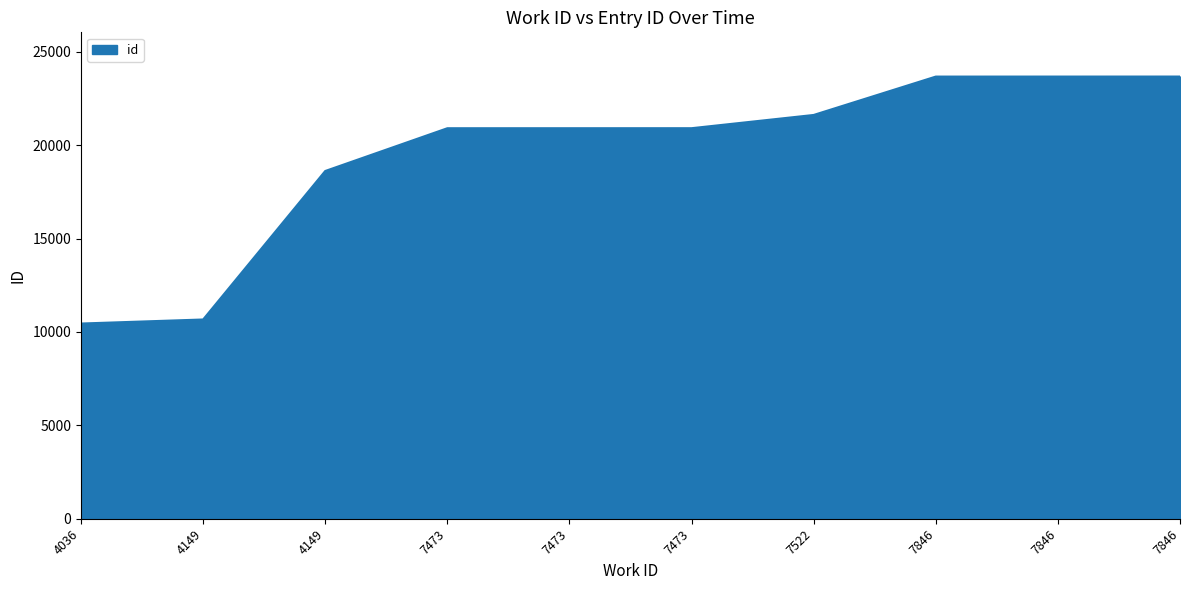

What is the maximum value shown in the chart?

23680